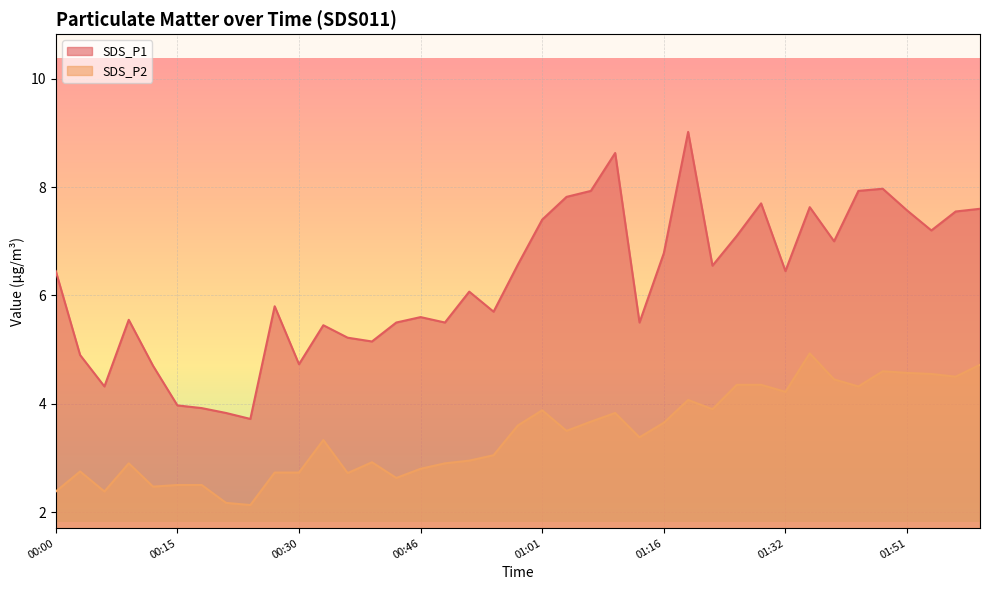

What is the difference between the highest and lowest values at 00:27?

3.1